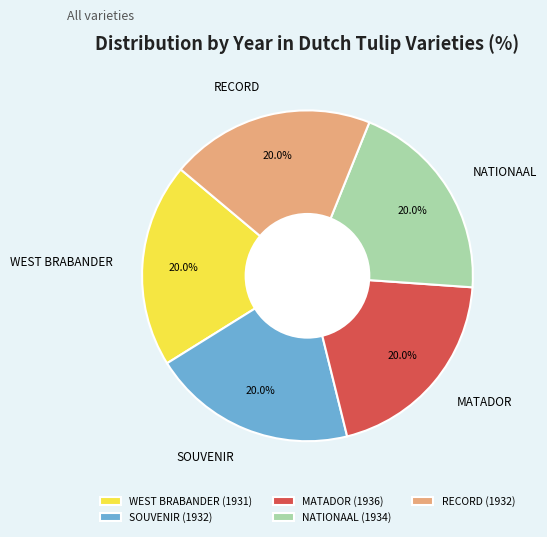

Is there any slice that represents more than half of the pie?

No